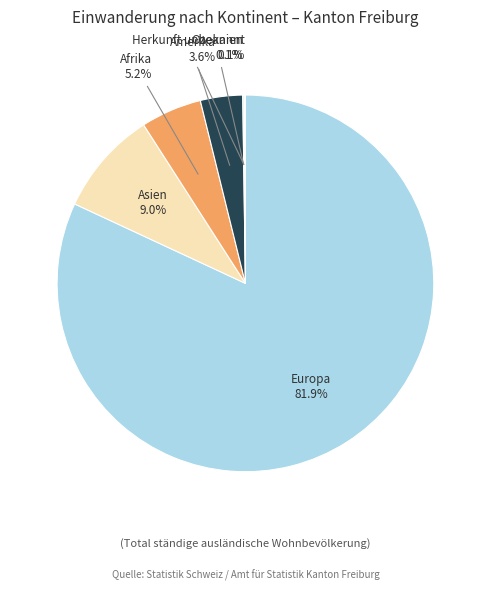

Which slice is the largest?

Europa